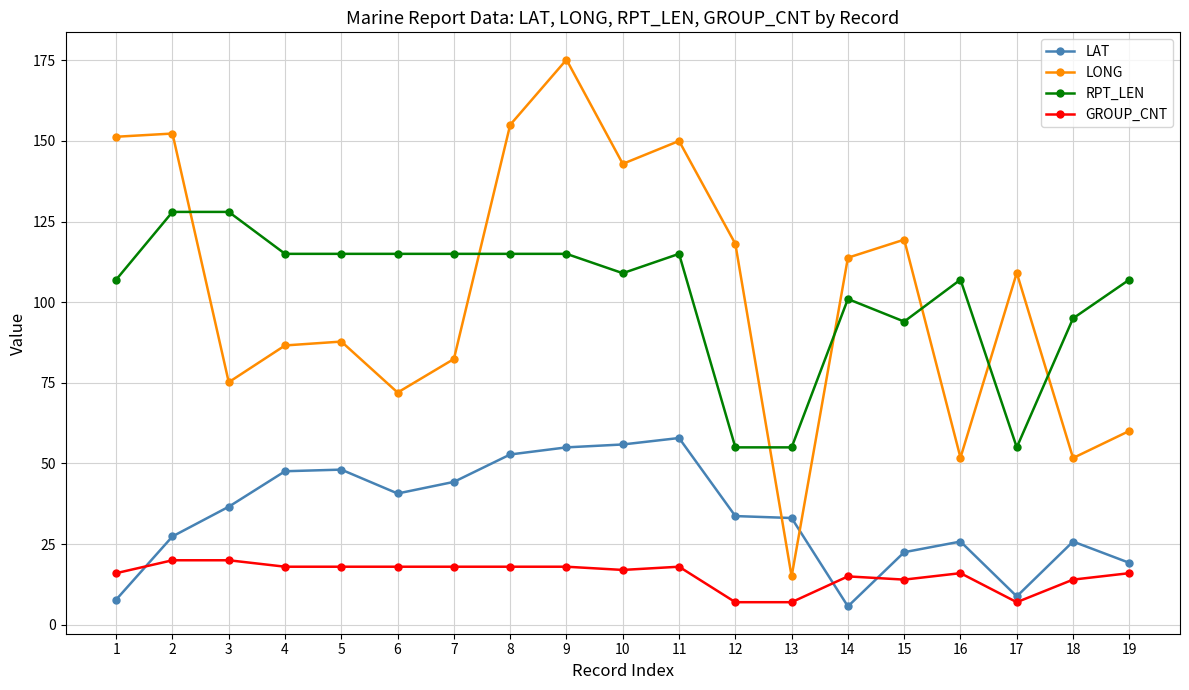

What is the sum of the LONG values at 2 and 12?

270.4